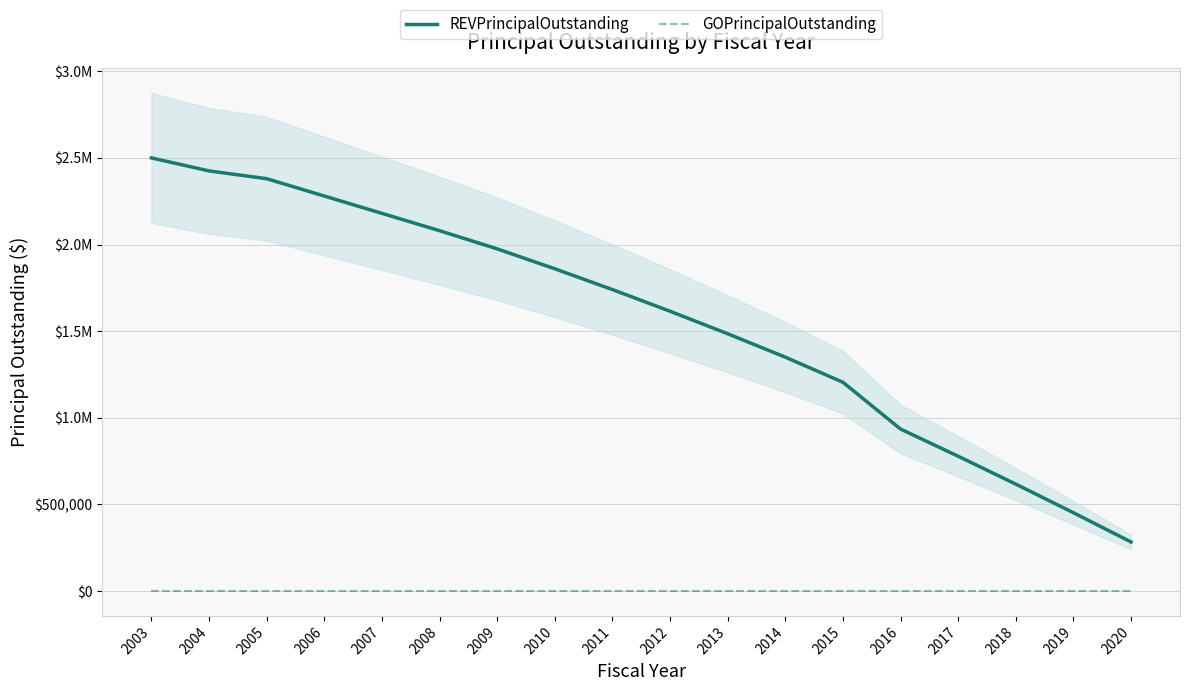

The value of REVPrincipalOutstanding at 2017 is 778000. True or false?

True